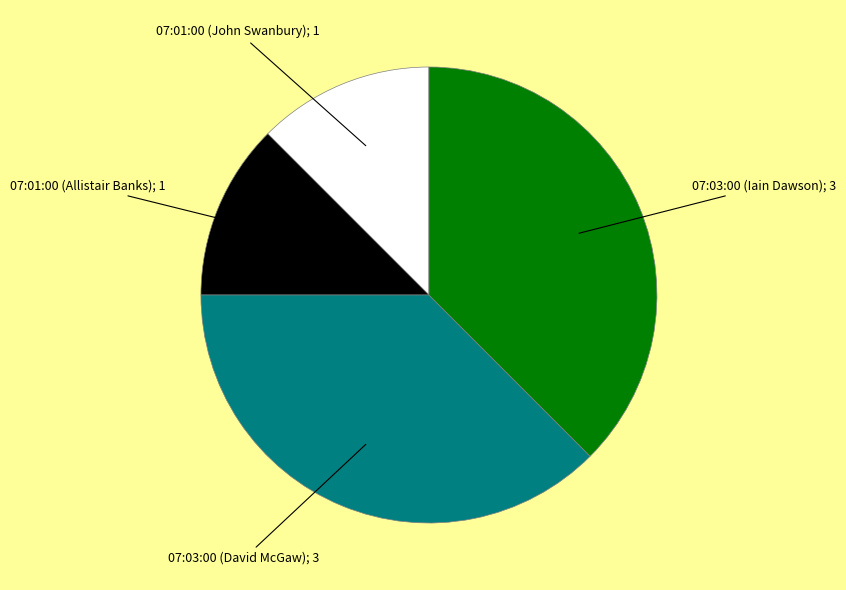

Does any single category account for the majority?

No